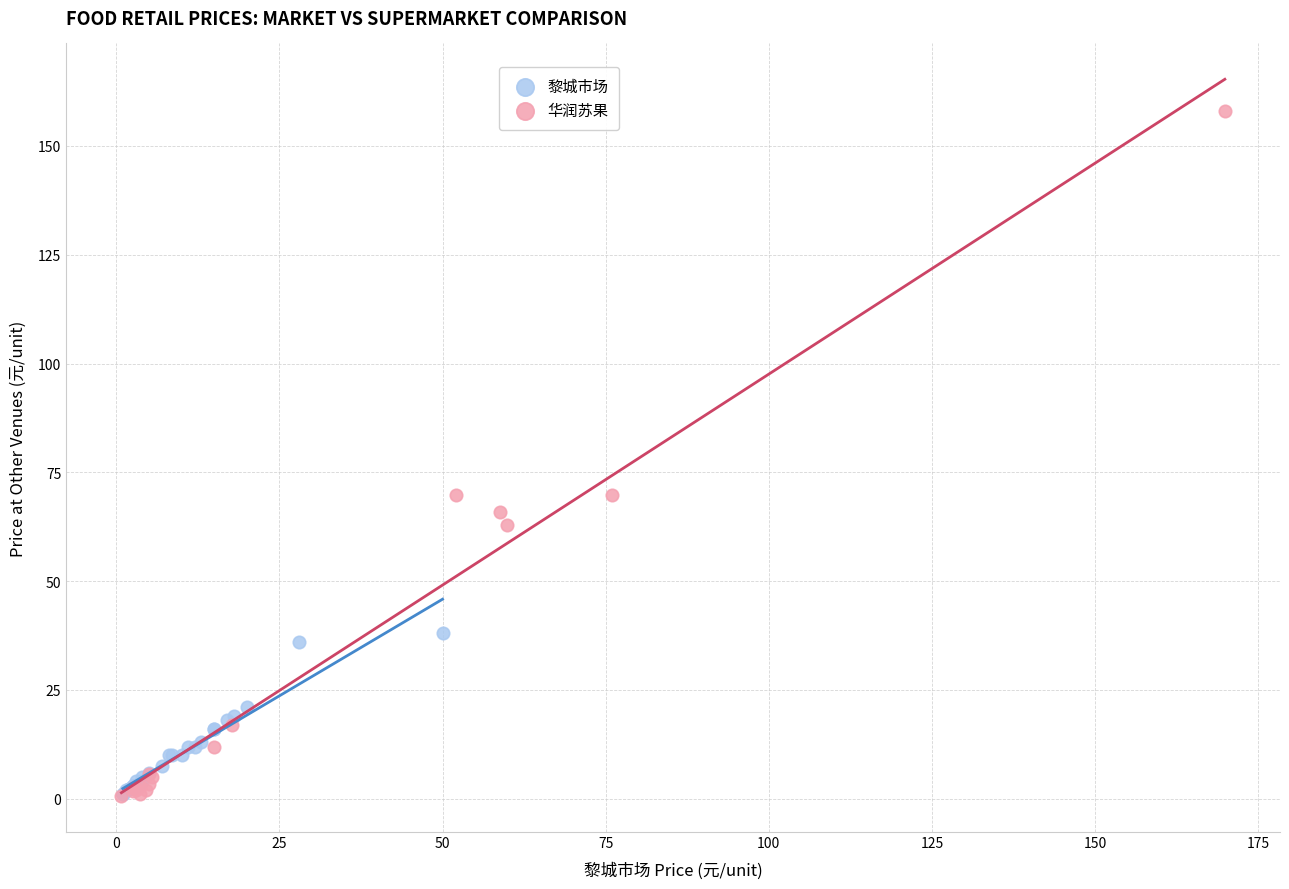

Which series has the largest Y range (max minus min)?

华润苏果